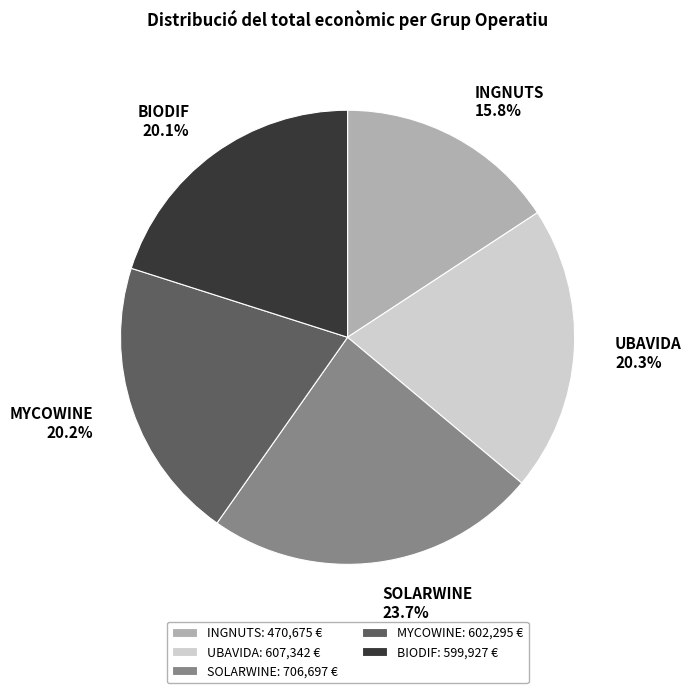

Which slice is the smallest?

INGNUTS